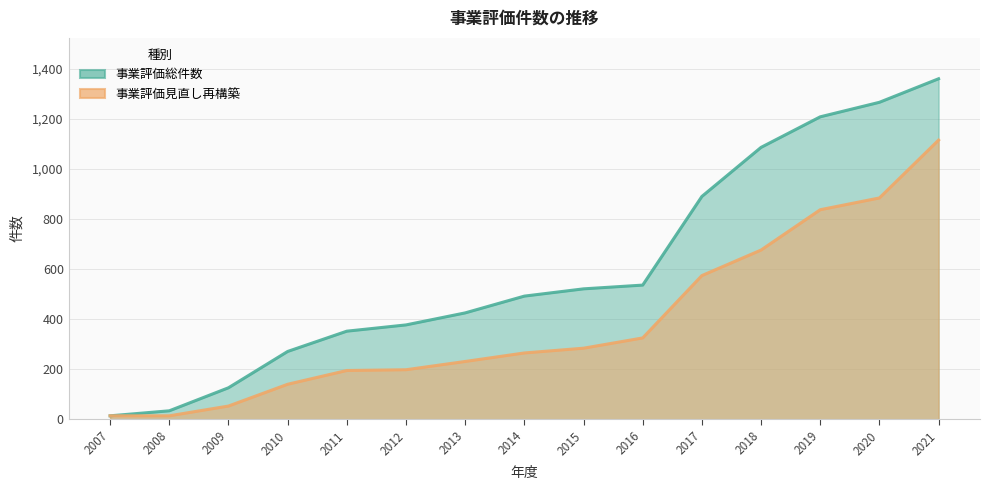

At which label does 事業評価見直し再構築 reach its peak?

2021